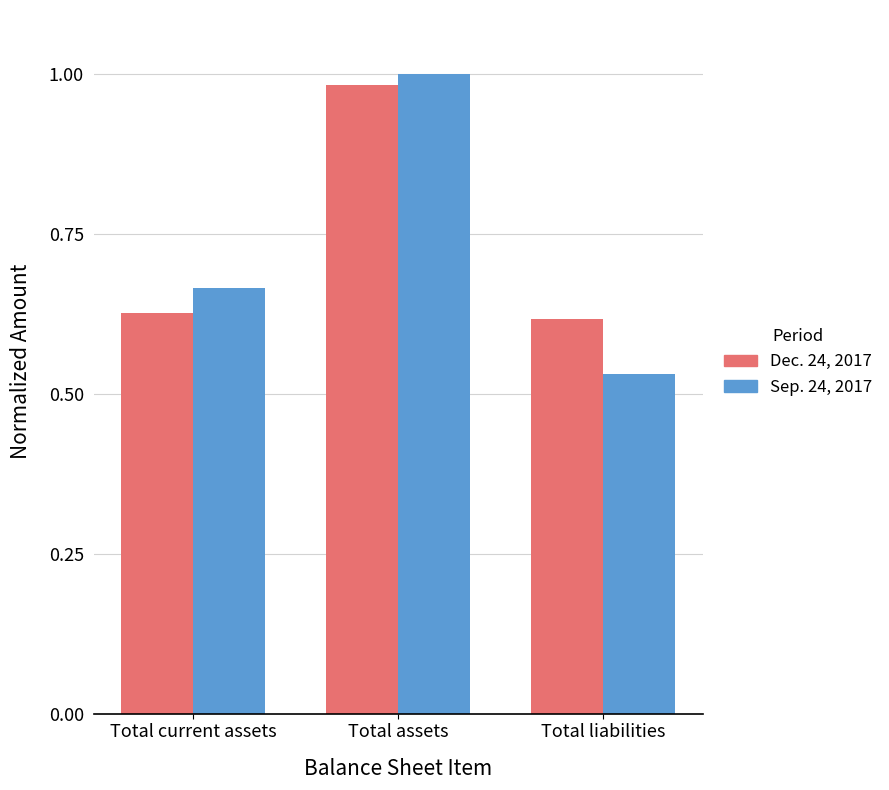

At how many categories does at least one series exceed 0?

3